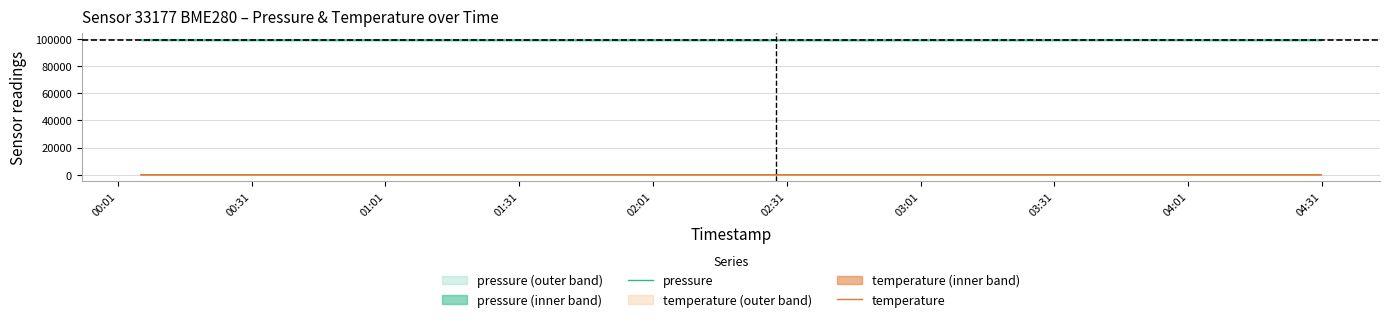

True or false: pressure has more than 0 interior local peaks.

True